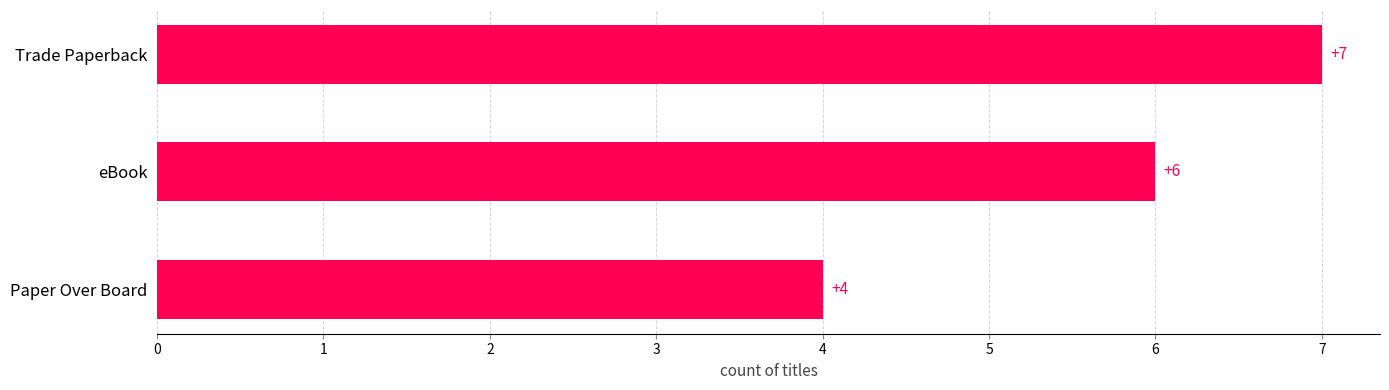

How many data points are less than 6?

1